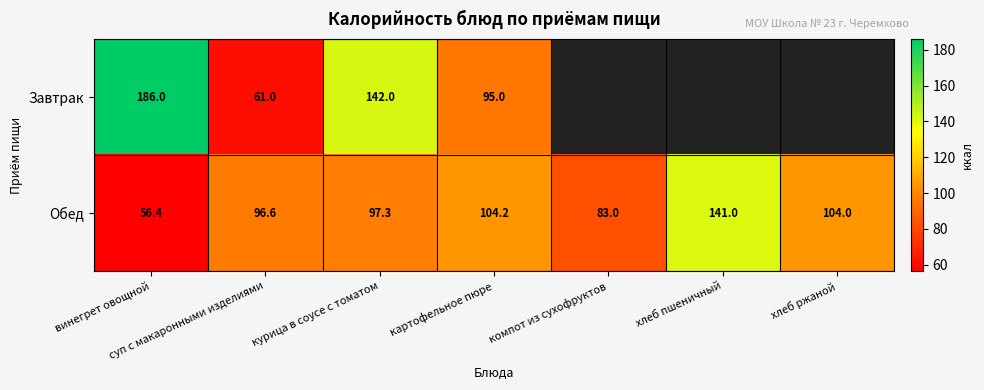

What is the sum of all Обед values?

682.5